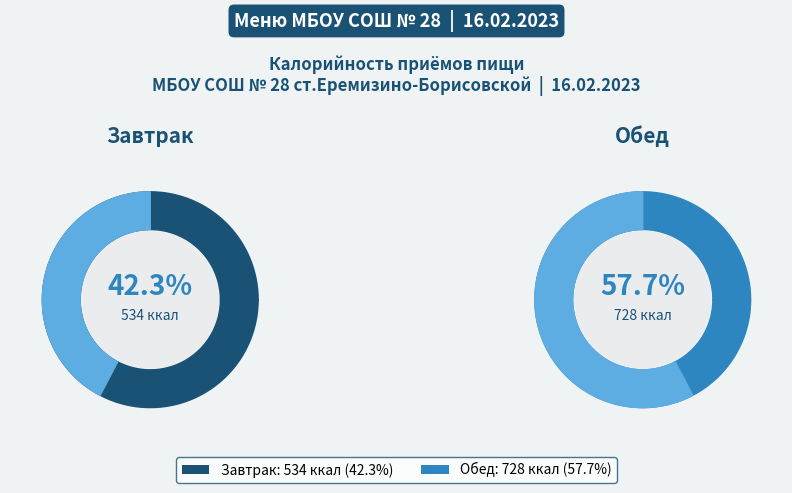

The Завтрак slice represents 42% of the pie. True or false?

True